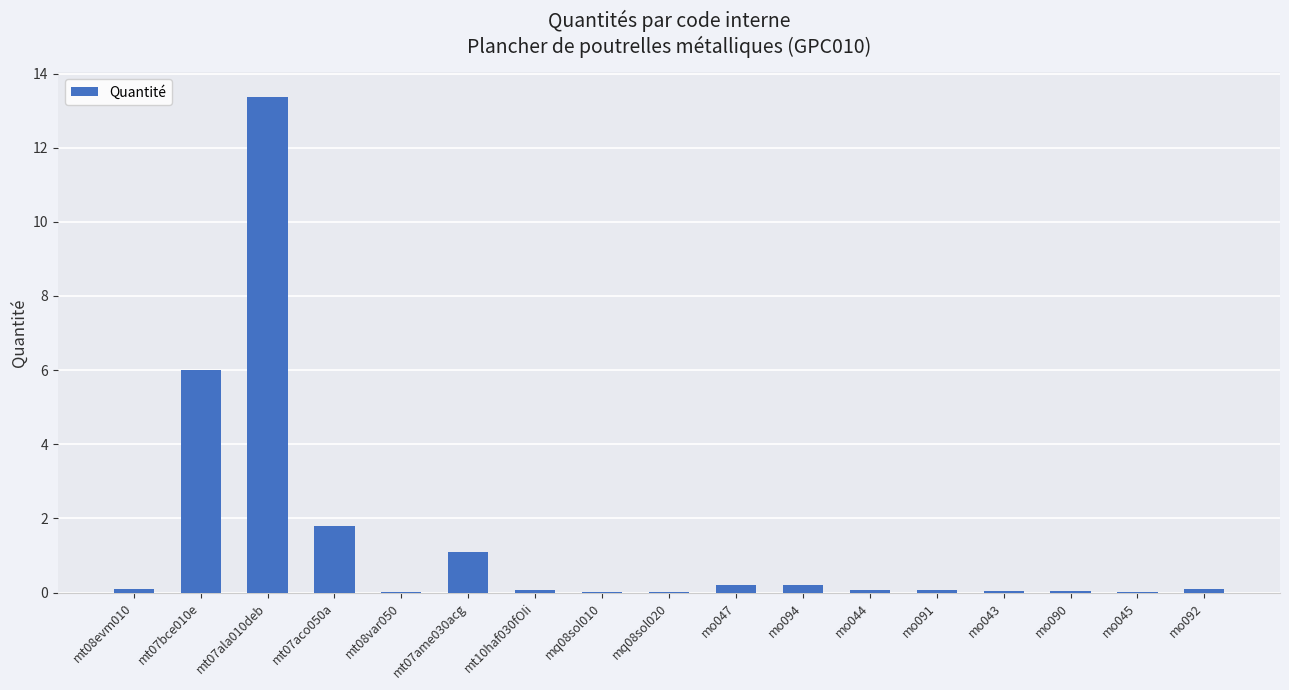

What is the maximum value shown in the chart?

13.4